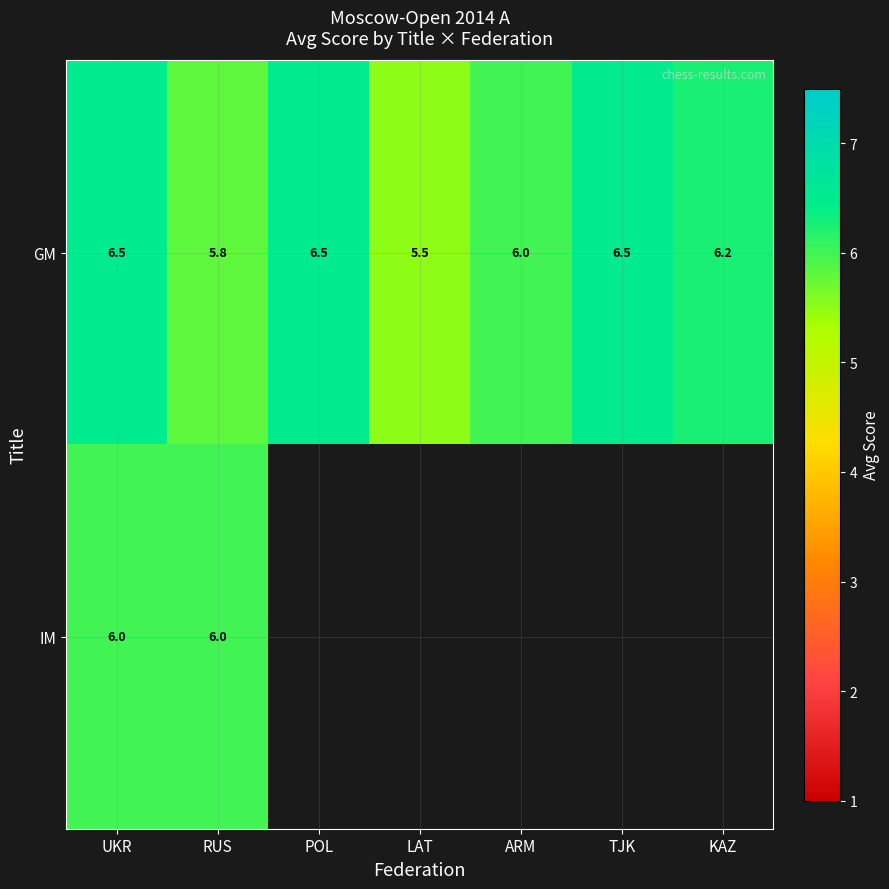

How many GM values are between 5 and 6?

3